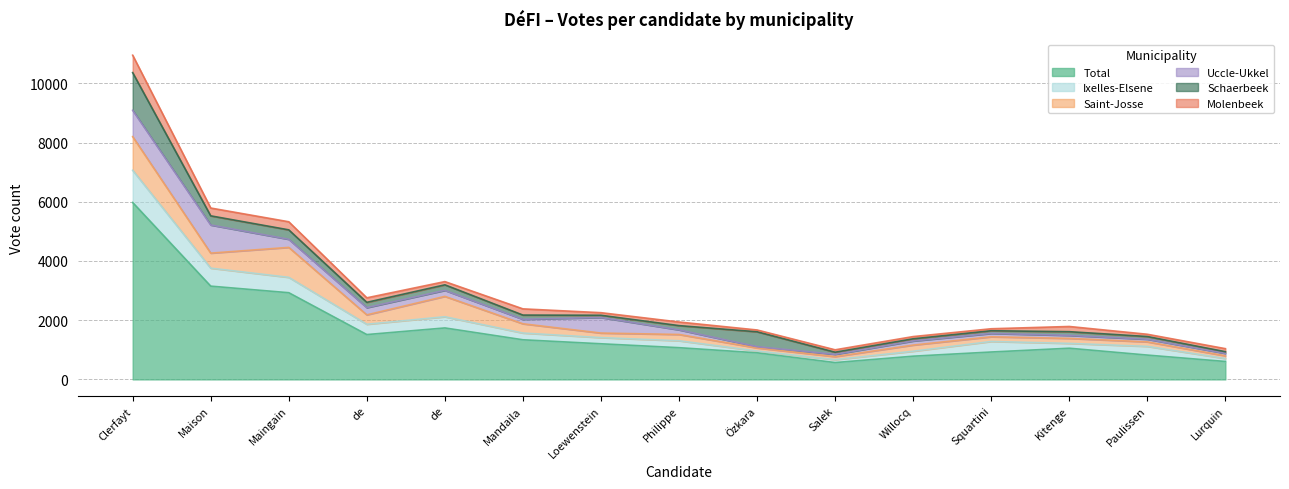

What is the difference between the second highest and minimum values in the Saint-Josse series?

920